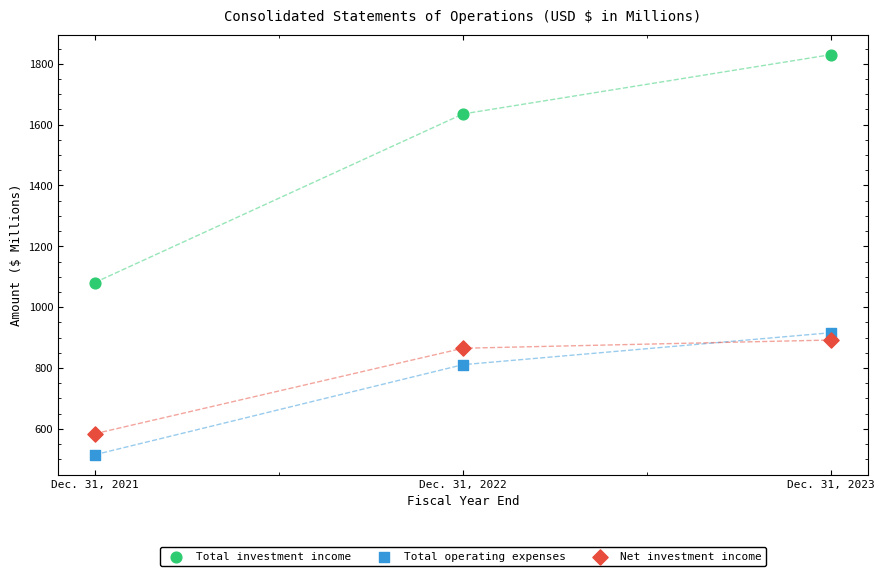

Which series reaches the minimum Y coordinate?

Total operating expenses